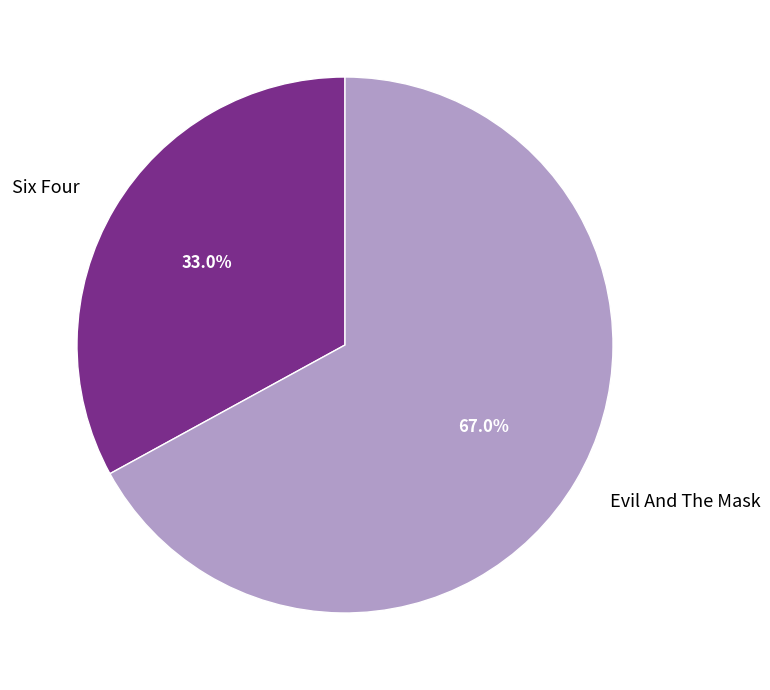

Do Evil And The Mask and Six Four together represent more than half of the pie?

Yes